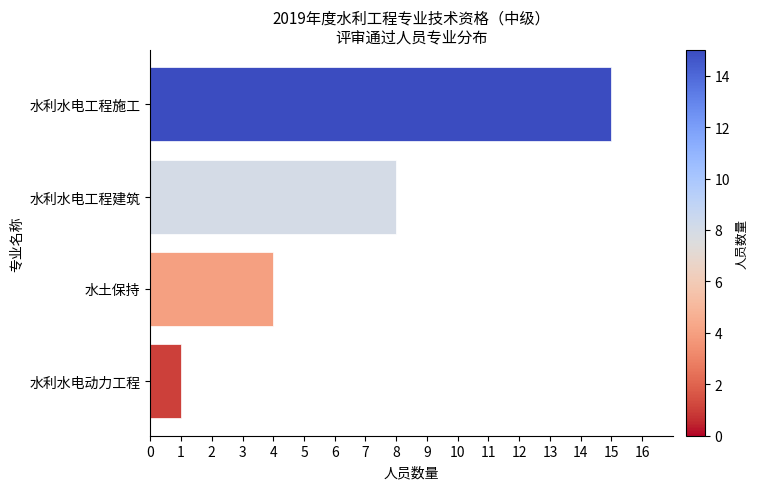

How many values are below 8?

2